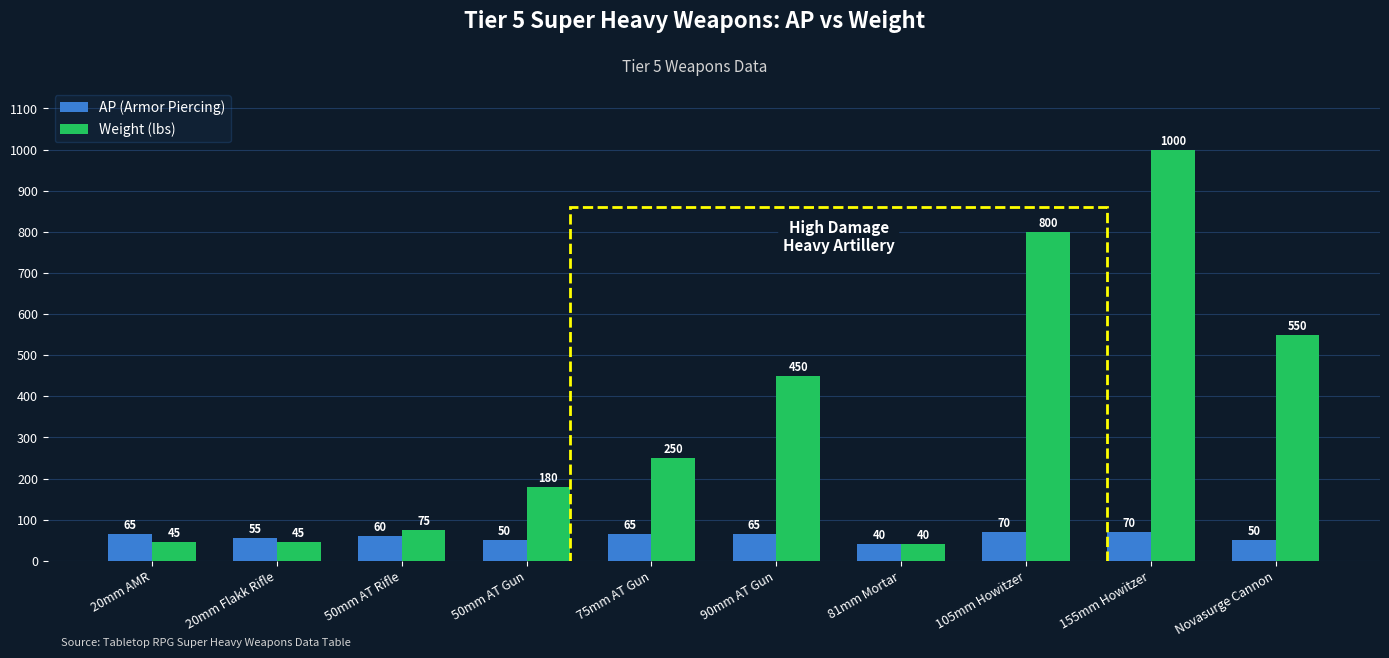

Reading left to right, what are all the values shown in this chart?

AP (Armor Piercing): 20mm AMR=65	20mm Flakk Rifle=55	50mm AT Rifle=60	50mm AT Gun=50	75mm AT Gun=65	90mm AT Gun=65	81mm Mortar=40	105mm Howitzer=70	155mm Howitzer=70	Novasurge Cannon=50
Weight (lbs): 20mm AMR=45	20mm Flakk Rifle=45	50mm AT Rifle=75	50mm AT Gun=180	75mm AT Gun=250	90mm AT Gun=450	81mm Mortar=40	105mm Howitzer=800	155mm Howitzer=1000	Novasurge Cannon=550